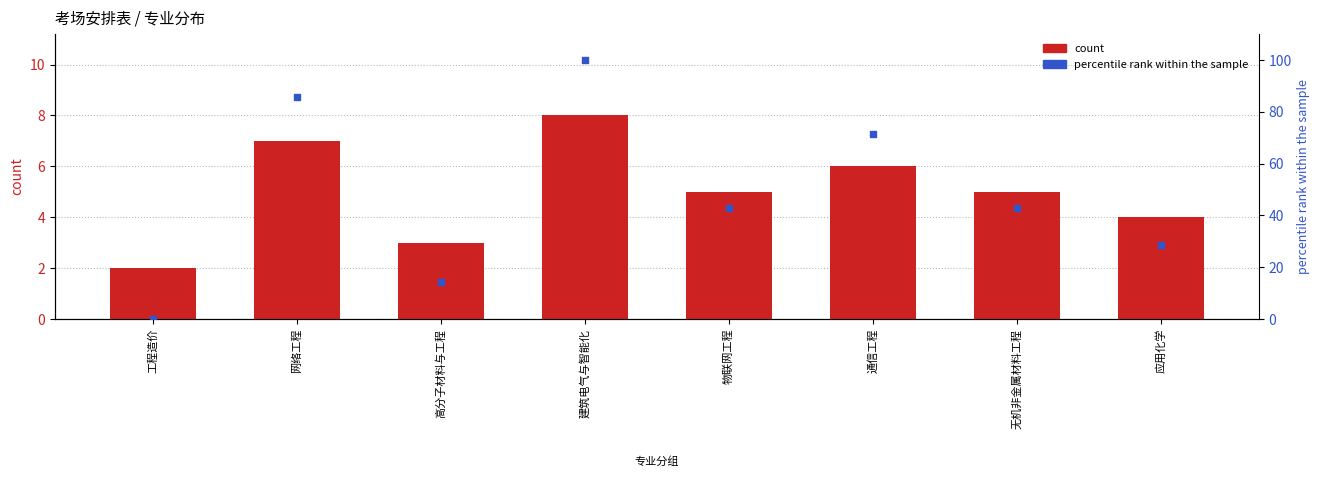

What is the total value across all series at 工程造价?

2.0